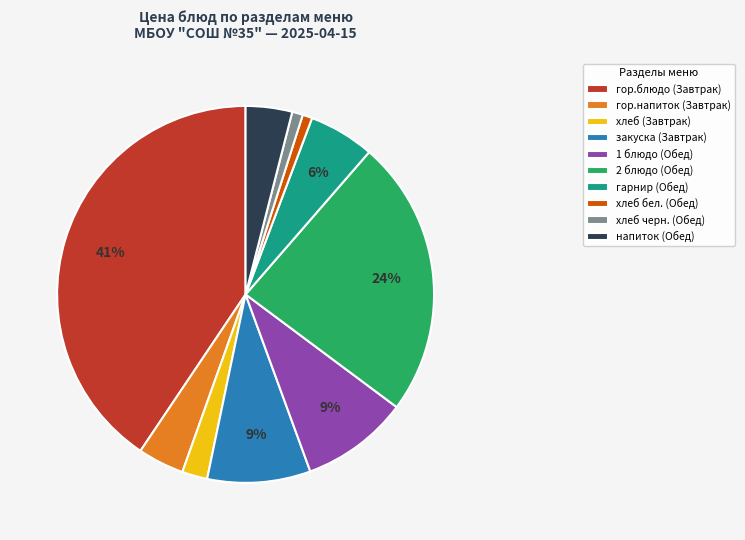

To the nearest percent, what is the difference between the хлеб бел. (Обед) and 1 блюдо (Обед) slice percentages?

8%